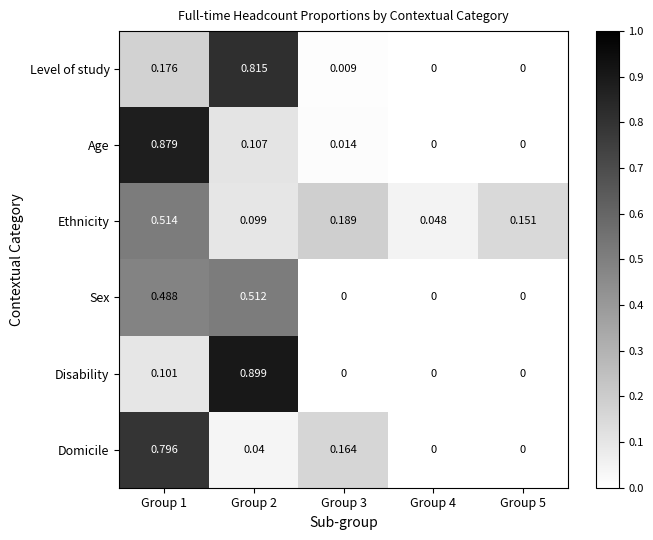

Rank the series by their maximum value, from lowest to highest.

Sex, Ethnicity, Domicile, Level of study, Age, Disability